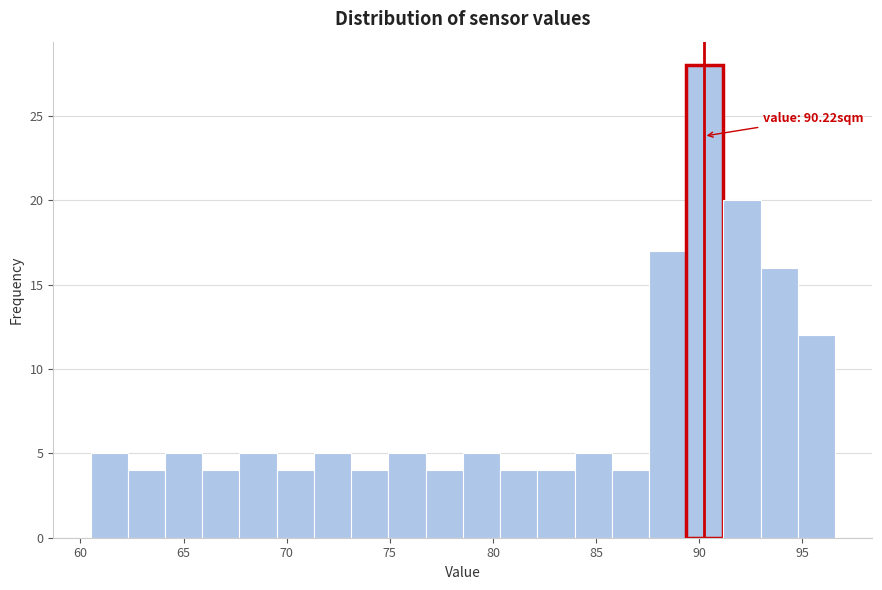

Read against the x-axis, roughly where is the centre of the tallest bar?

90.5